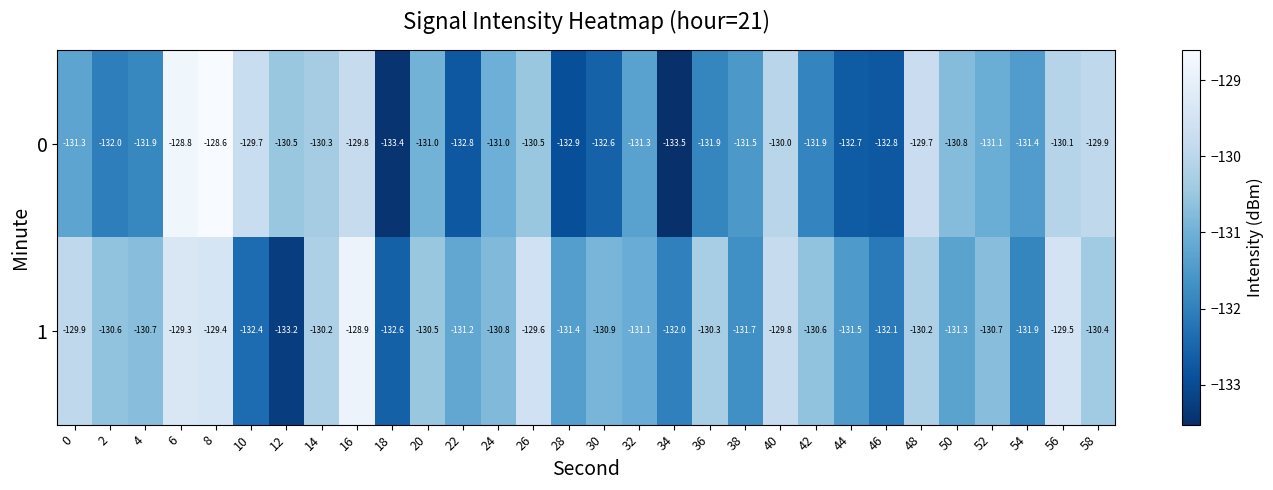

What is the sum of all 0 values?

-3935.7